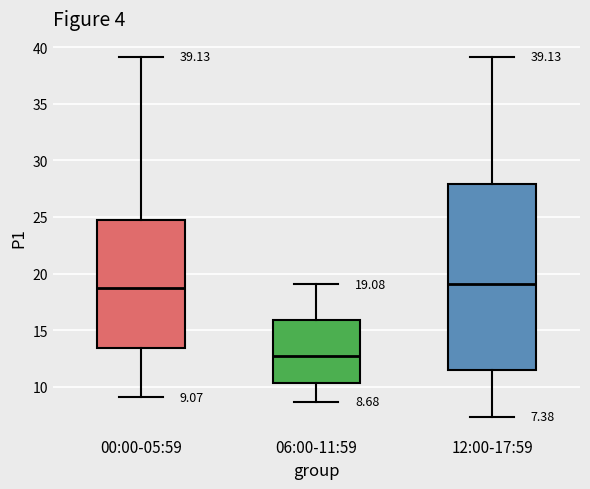

Comparing the boxes themselves (not the whiskers), which one is the tallest?

12:00-17:59